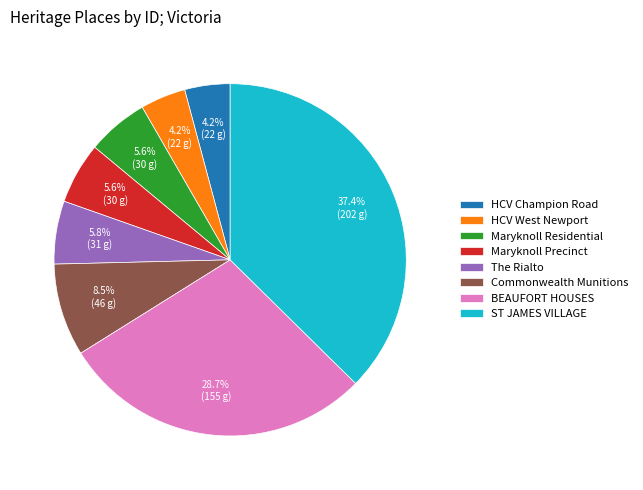

Which has a higher value, HCV West Newport or BEAUFORT HOUSES?

BEAUFORT HOUSES